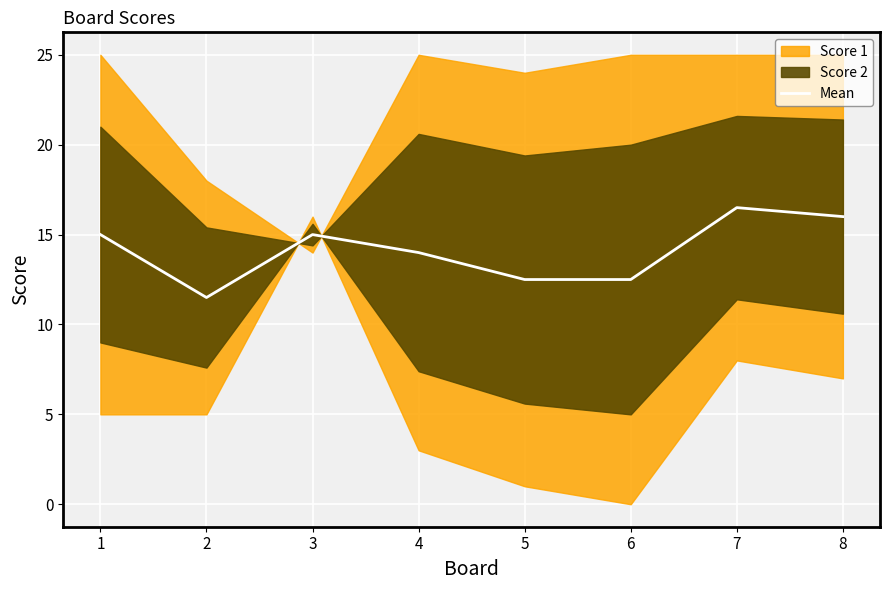

At which label does the data first exceed 15?

7